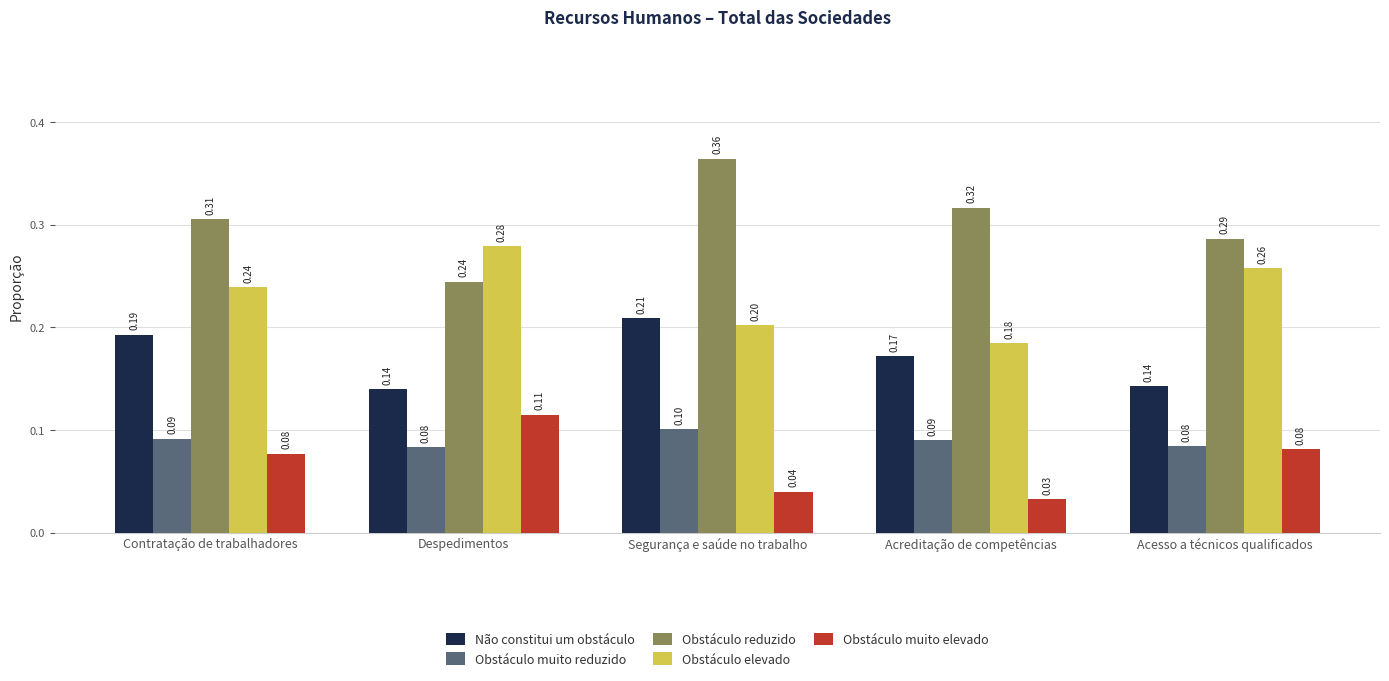

At which label is Obstáculo muito elevado closest to 0?

Acreditação de competências